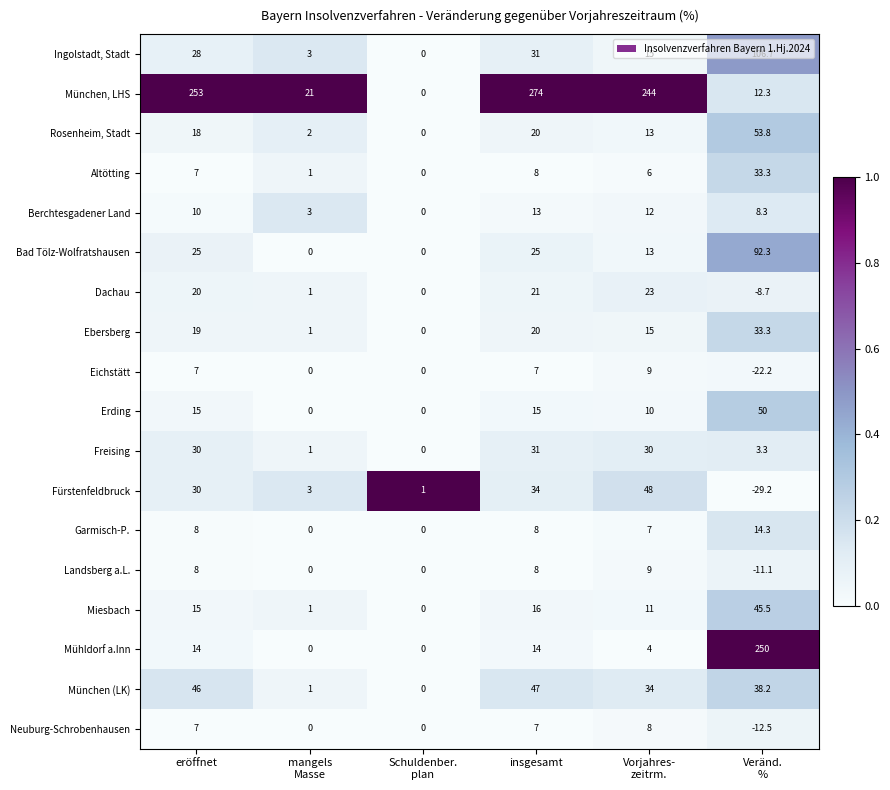

What is the difference between the maximum and minimum values in the Garmisch-P. series?

14.3